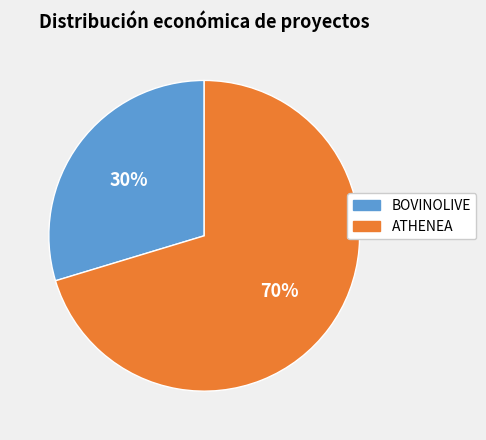

How many segments does this pie chart have?

2